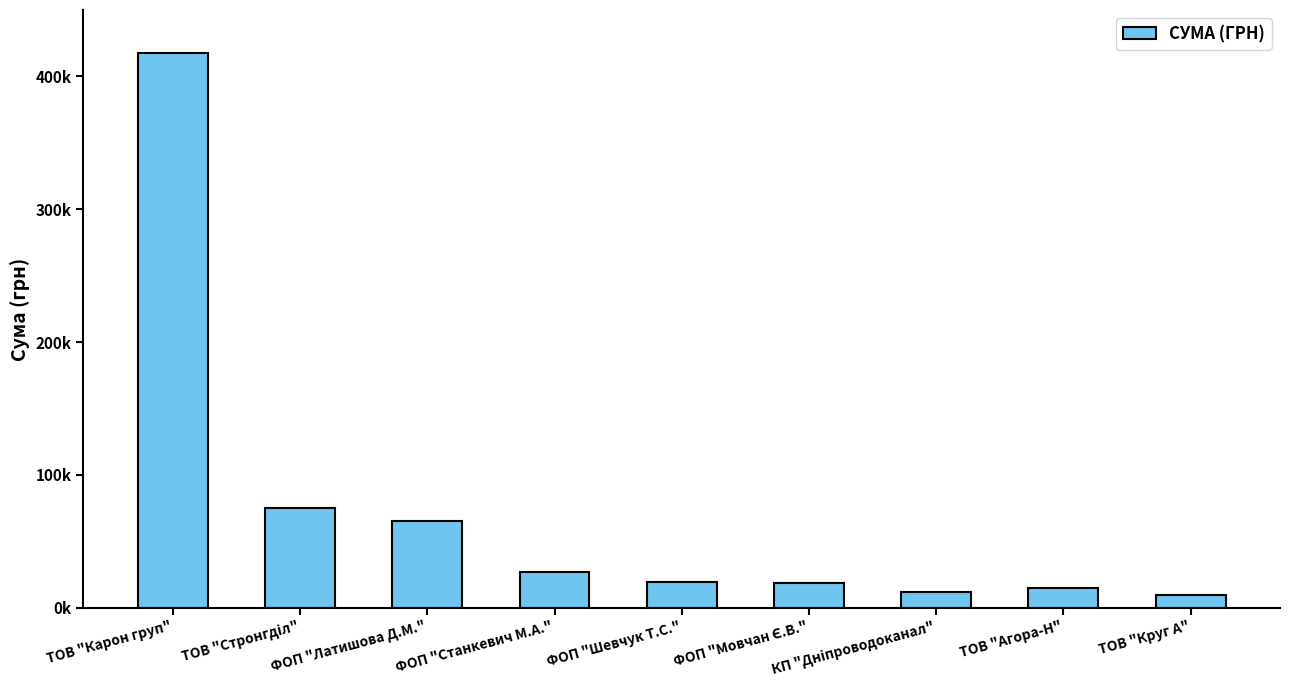

The chart shows a value of 74870.0 at ТОВ "Стронгділ". True or false?

True